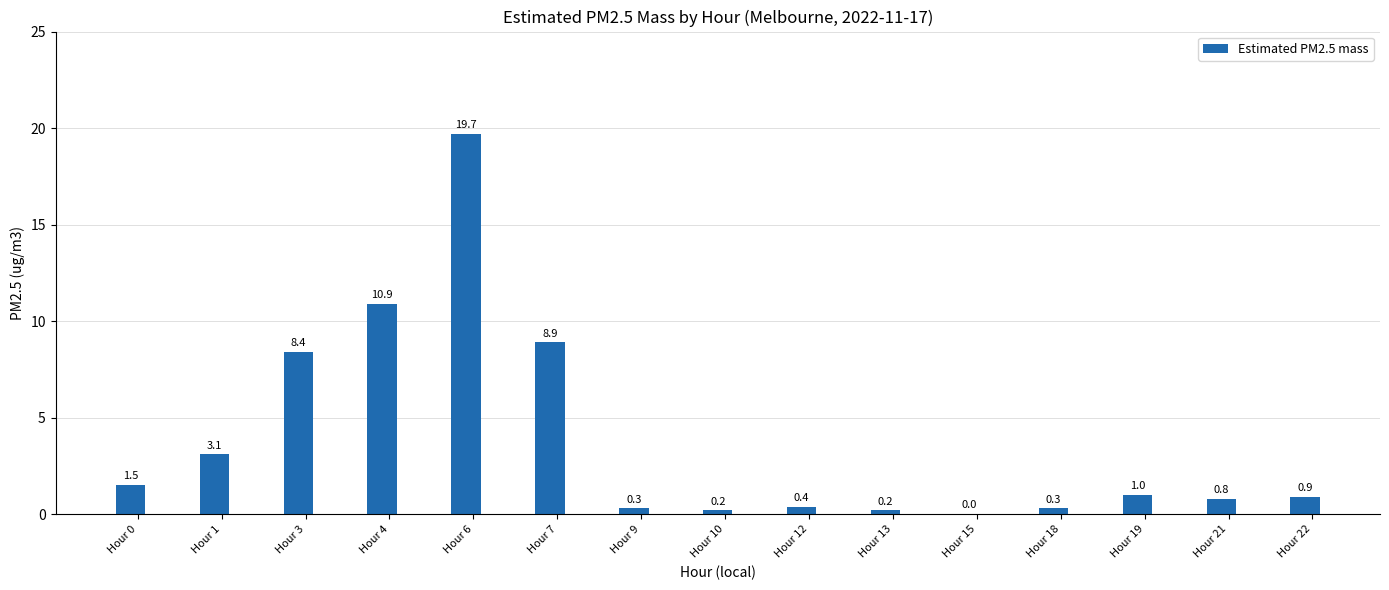

What is the maximum value shown in the chart?

19.7